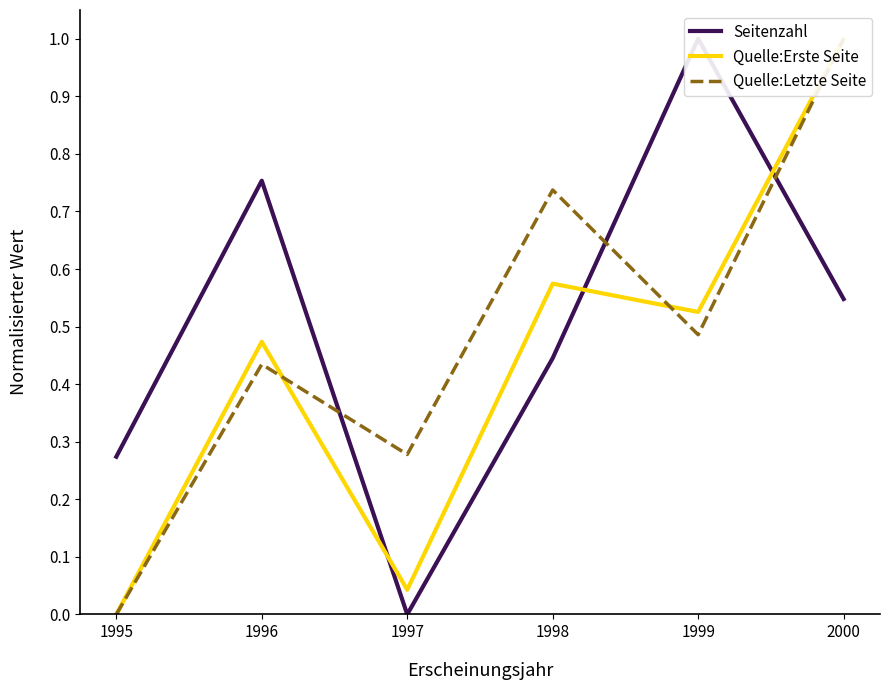

List the series in order of their peak value, highest first.

Seitenzahl, Quelle:Erste Seite, Quelle:Letzte Seite